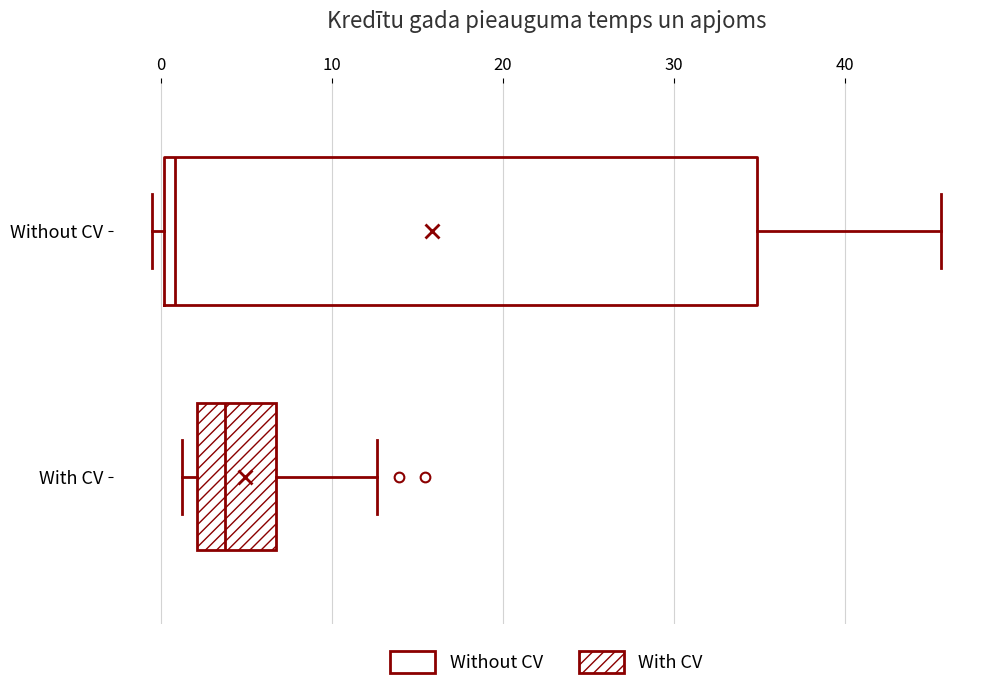

Where does the right whisker of the box for With CV end on the x-axis? The values are not printed on the chart, so give them approximately, as read against the axis.

13